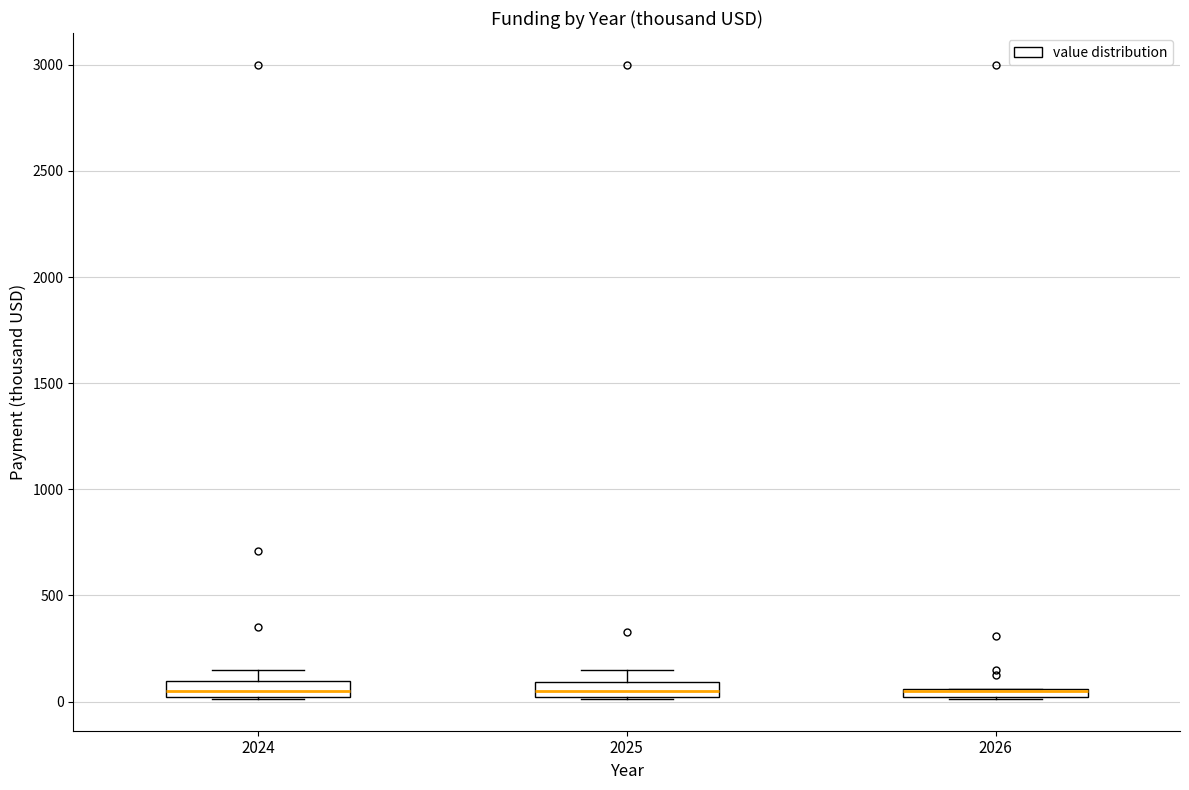

Where is the upper edge of the box at x = 2026 on the y-axis? The values are not printed on the chart, so give them approximately, as read against the axis.

50